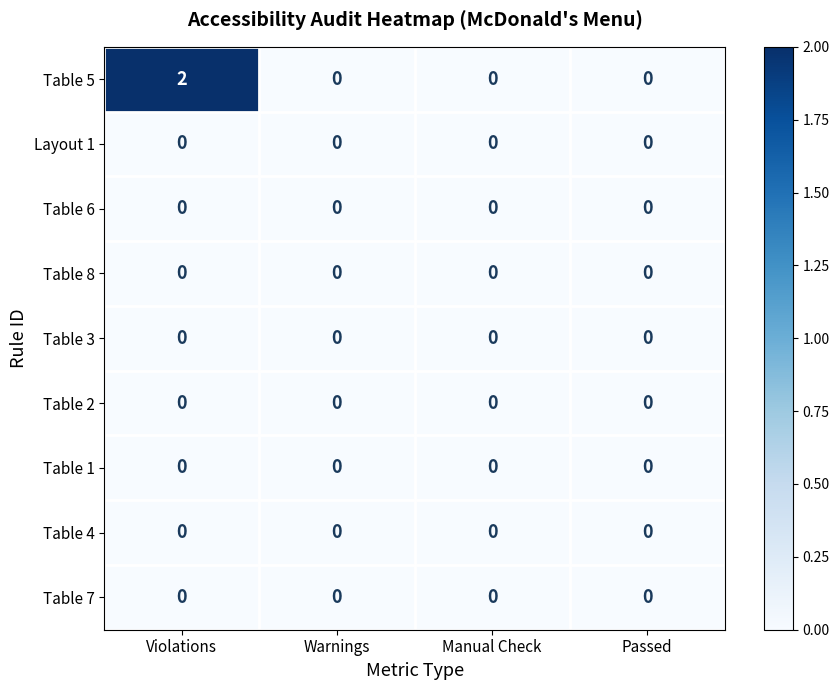

The value of Table 3 at Violations is 0. True or false?

True